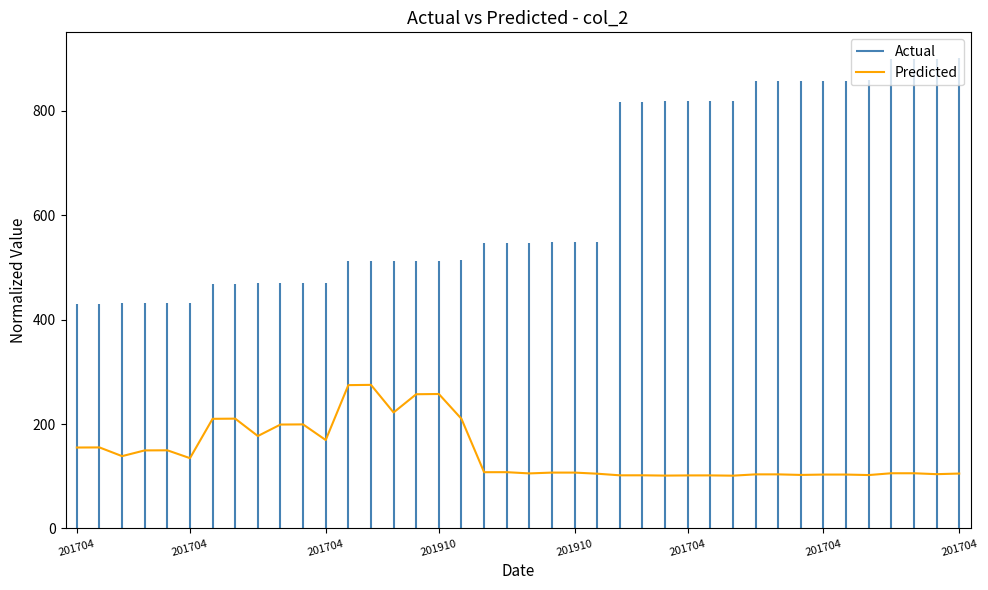

What is the change in value from 201910 to 201704?

+60.3